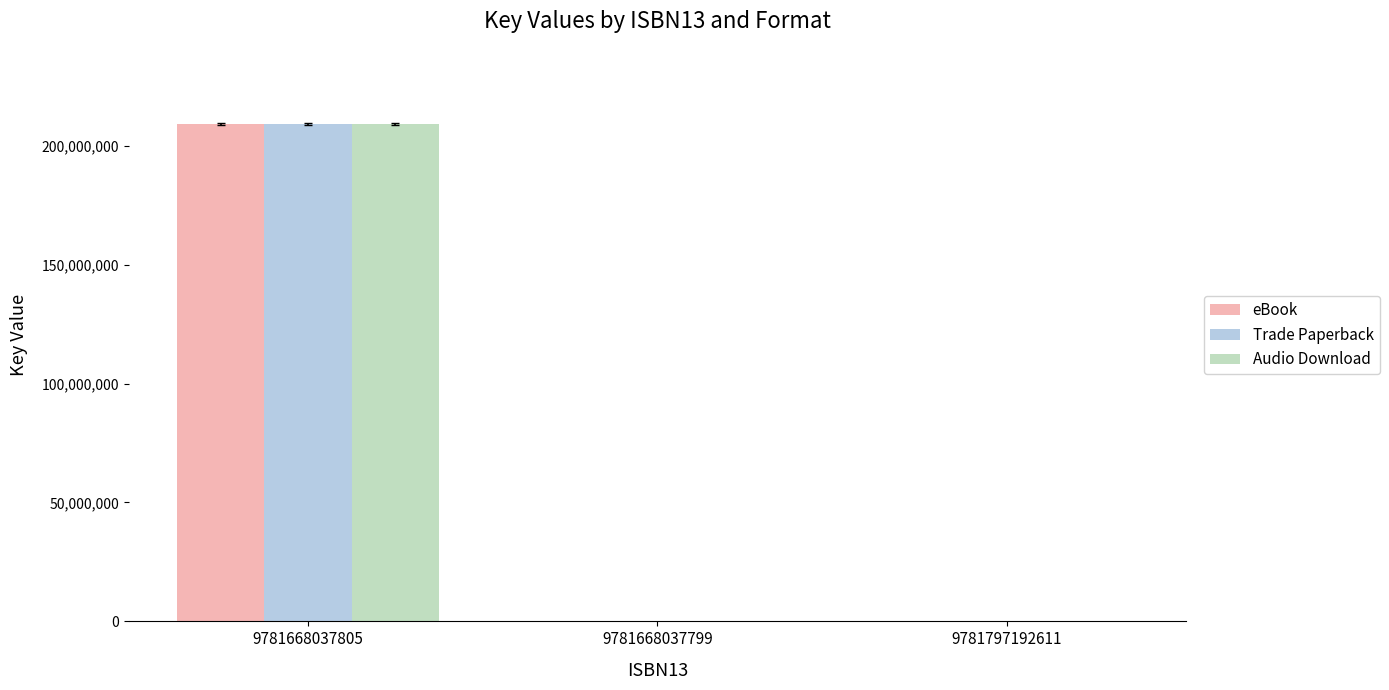

At which category does the chart reach its peak across all series?

9781668037805